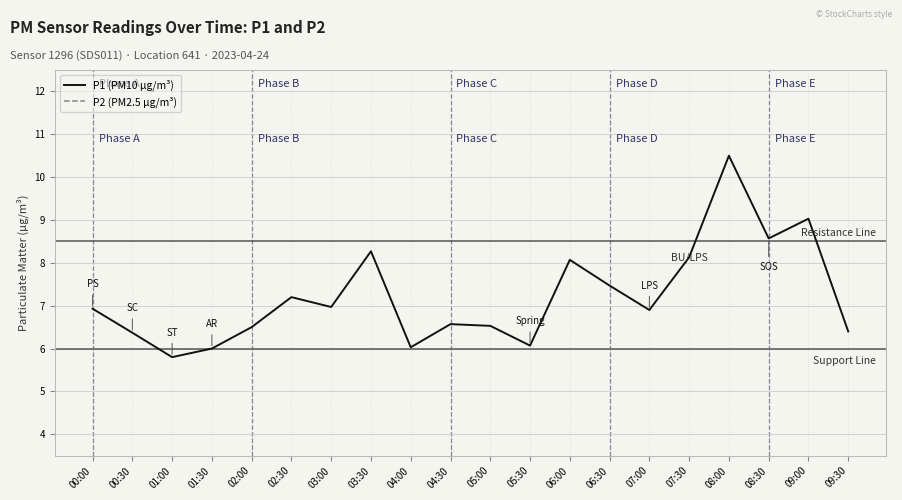

How many data points in P1 (PM10 µg/m³) are above 6?

18